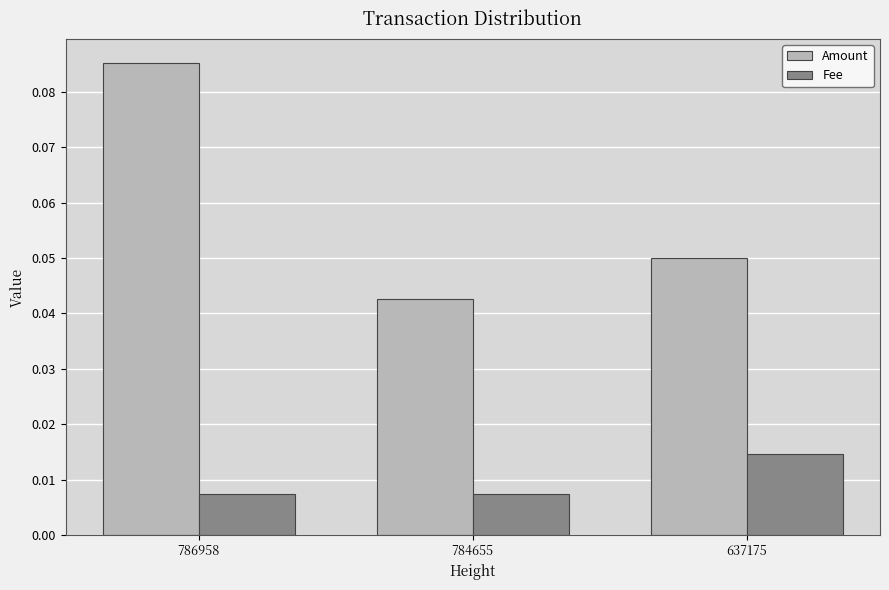

Rank the series by their average value, from highest to lowest.

Amount, Fee